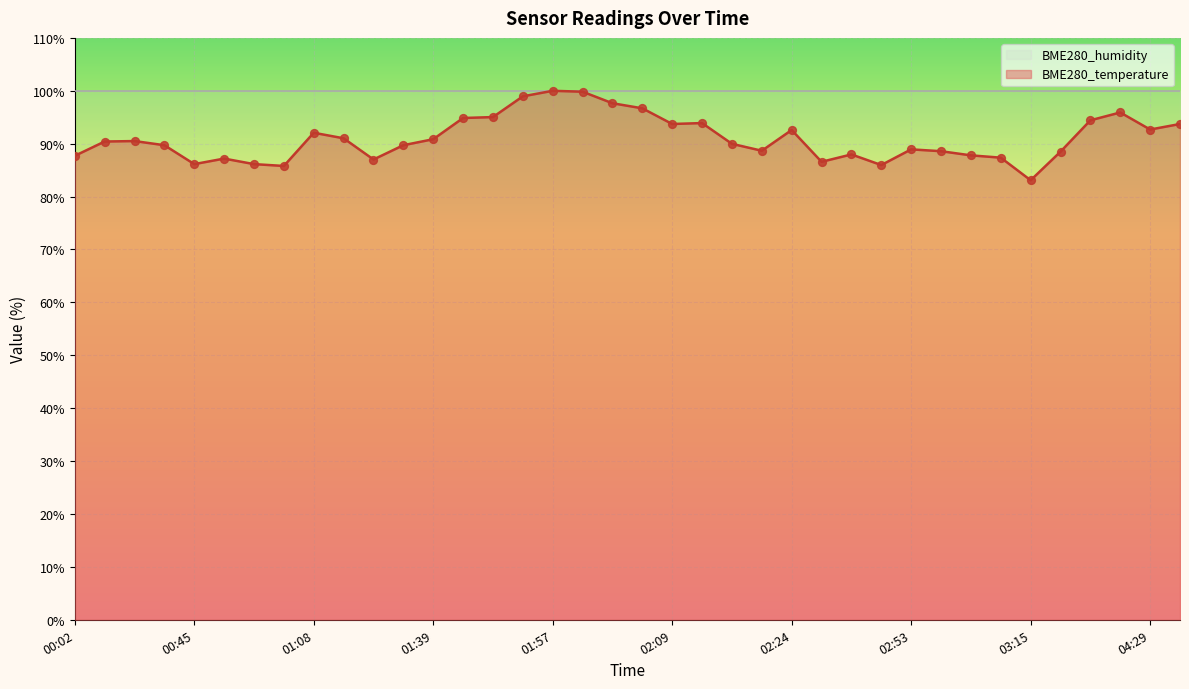

What is the change in value from 01:11 to 02:53?

-2.1